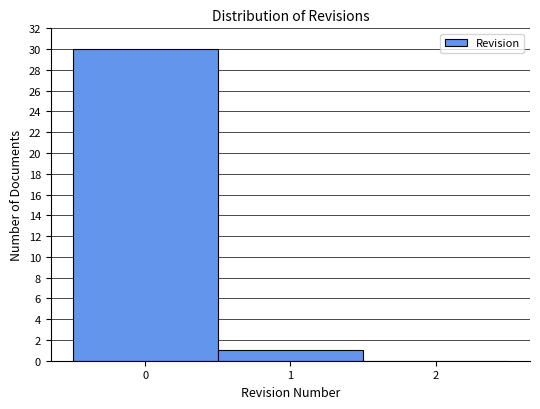

Reading left to right, what are all the values shown in this chart?

0=30	1=1	2=0